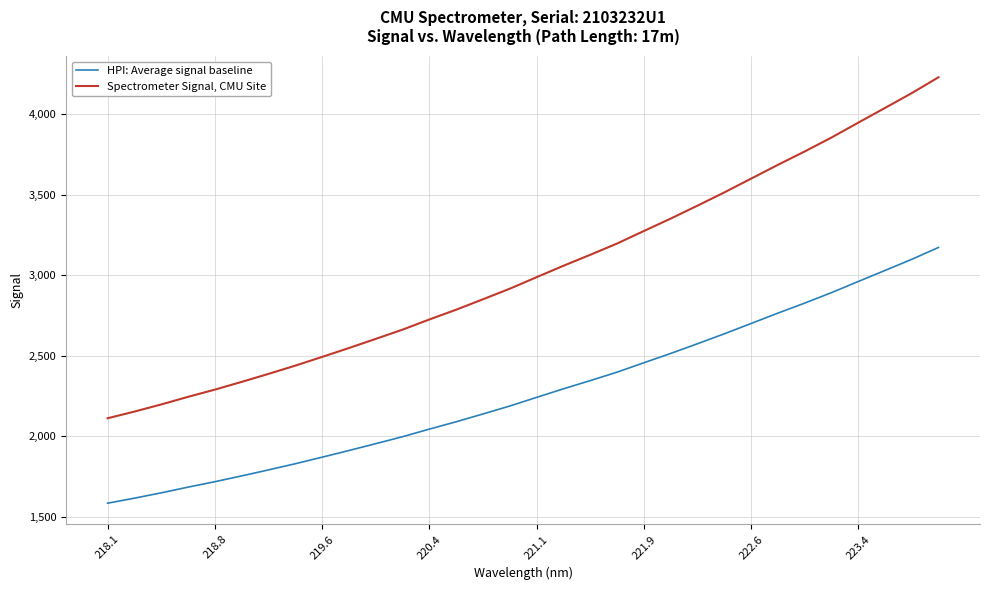

Rank the series by their maximum value, from lowest to highest.

HPI: Average signal baseline, Spectrometer Signal, CMU Site